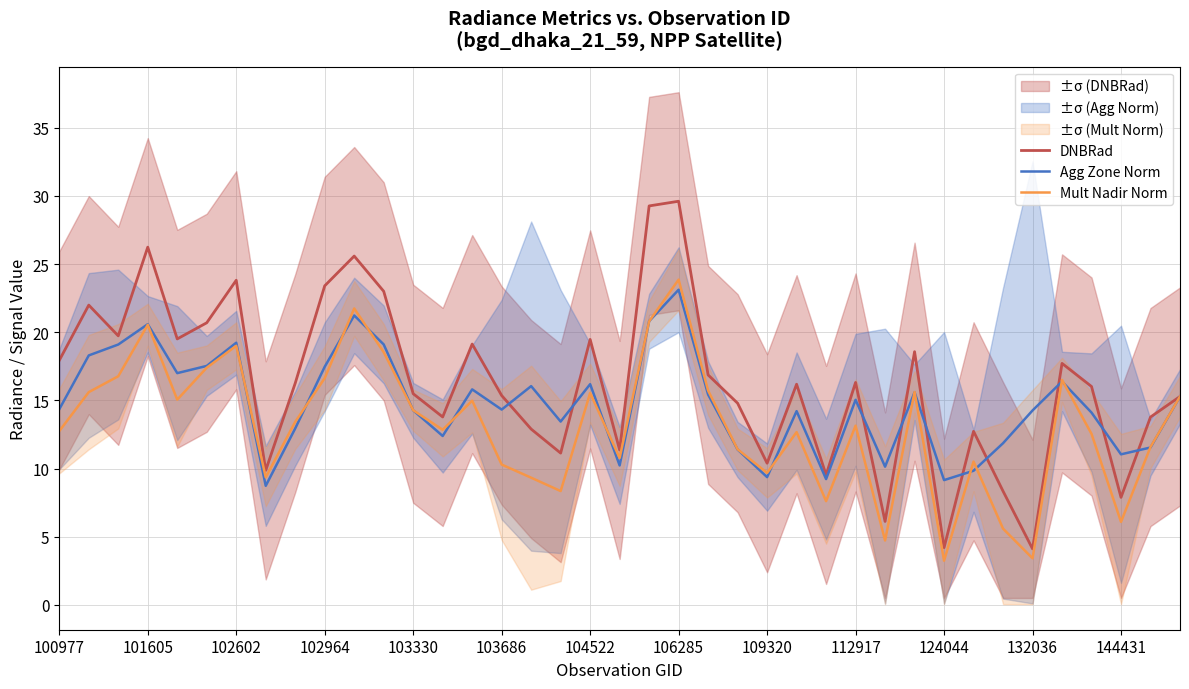

Which category has the highest value in the Agg Zone Norm series?

106285